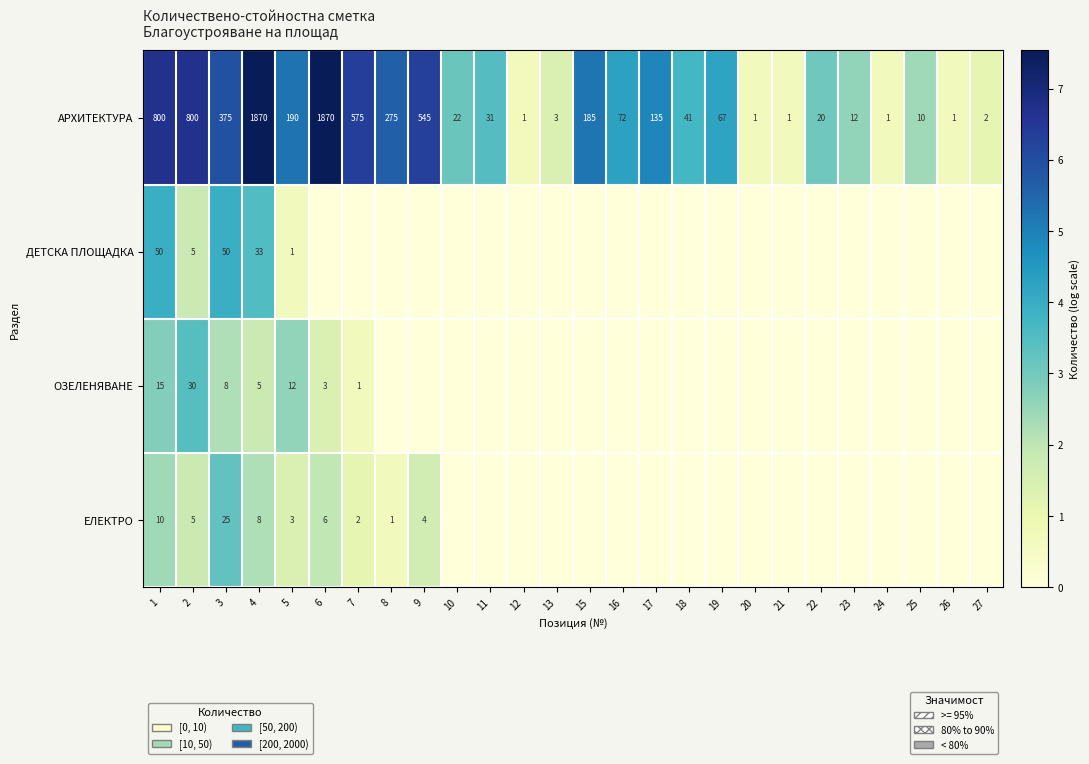

The value of ЕЛЕКТРО at 4 is 3.0. True or false?

False